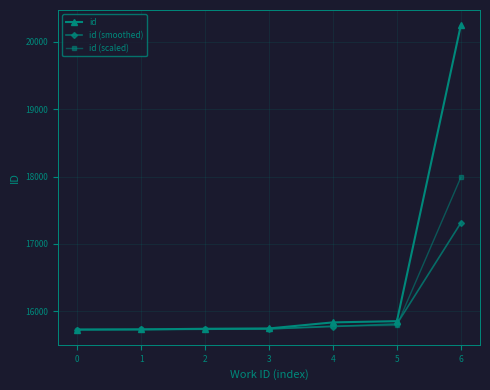

True or false: id (scaled) has a value of 15780.5 at 4.

True